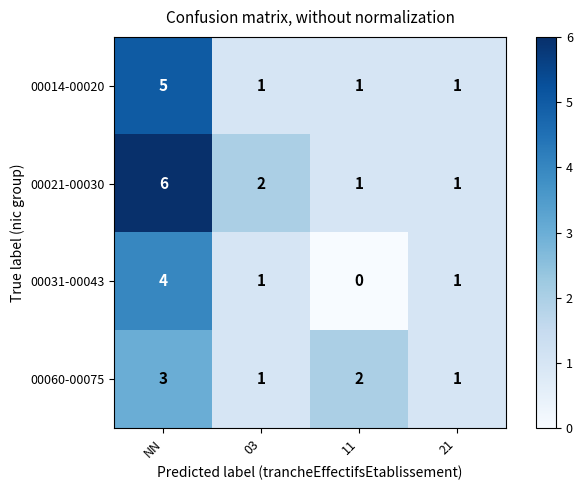

At NN, list the series in order from largest to smallest.

00021-00030, 00014-00020, 00031-00043, 00060-00075